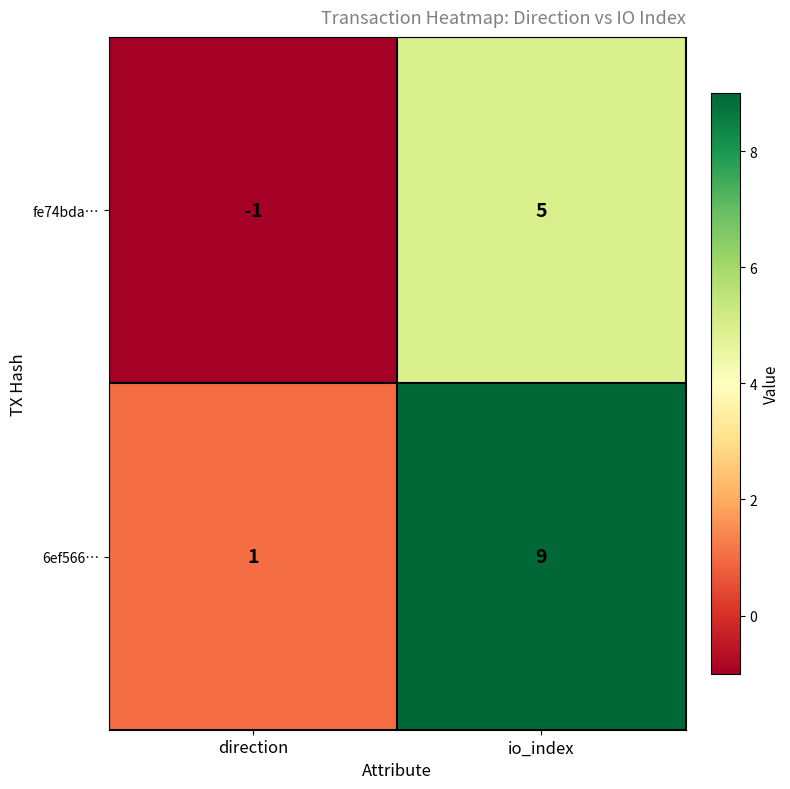

How many categories are shown in the chart?

2